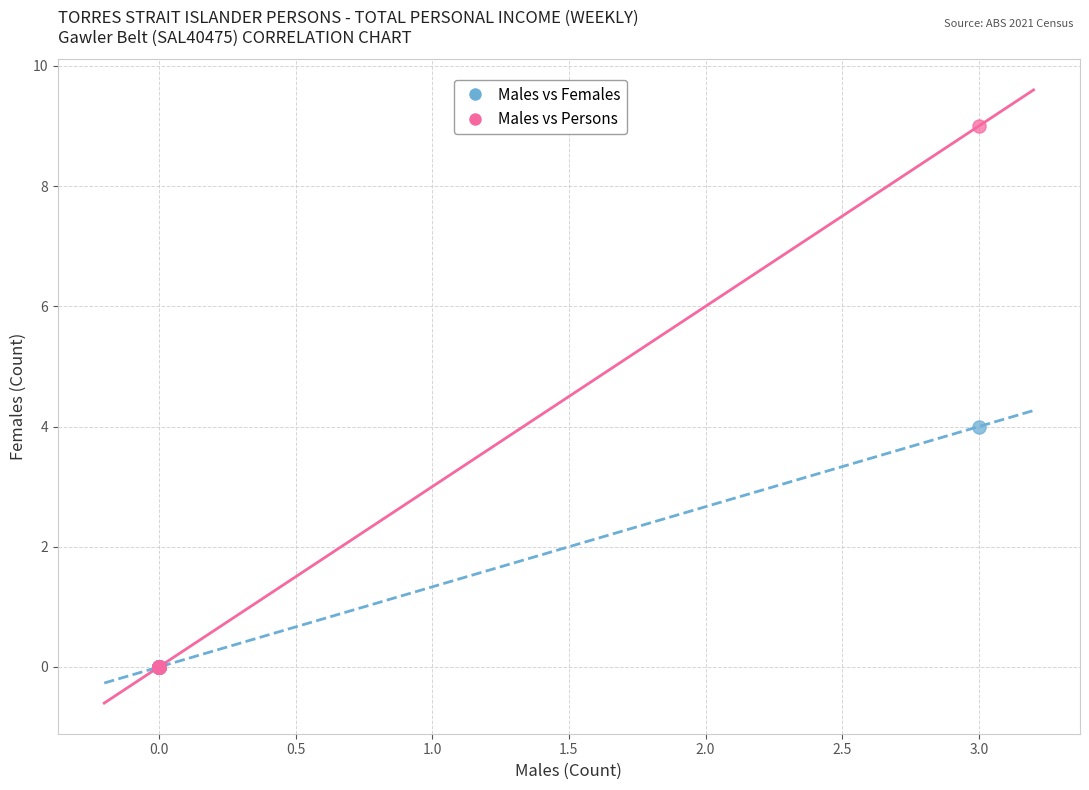

Which series has the largest Y range (max minus min)?

Males vs Persons